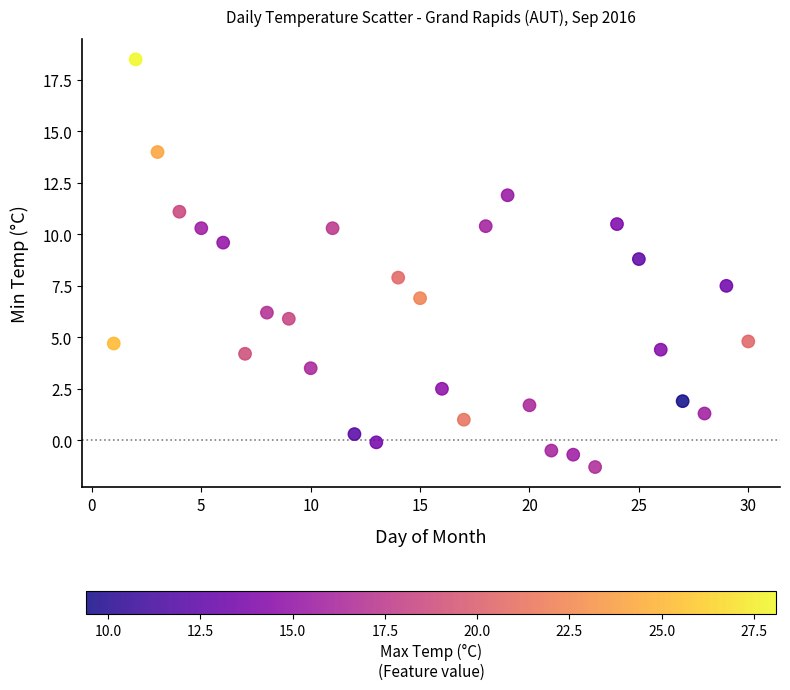

What is the range of X values (max minus min)?

29.0